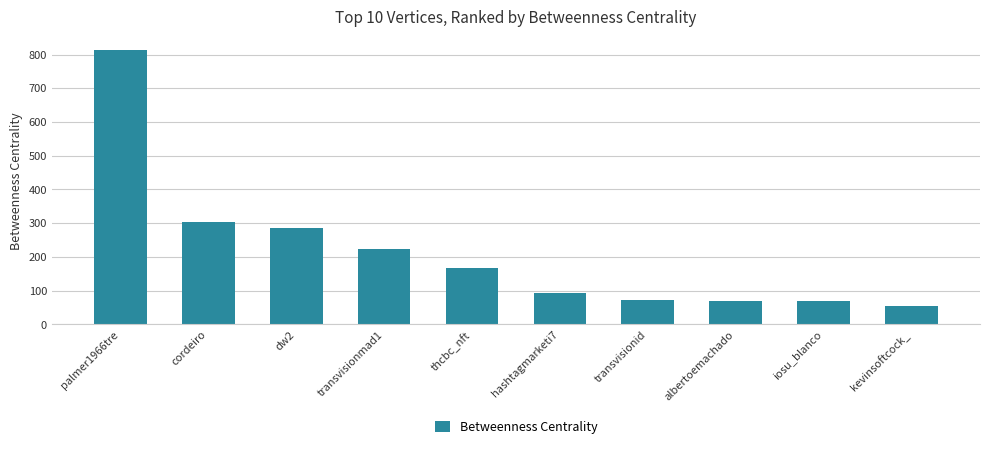

Count the number of data series in this chart.

1